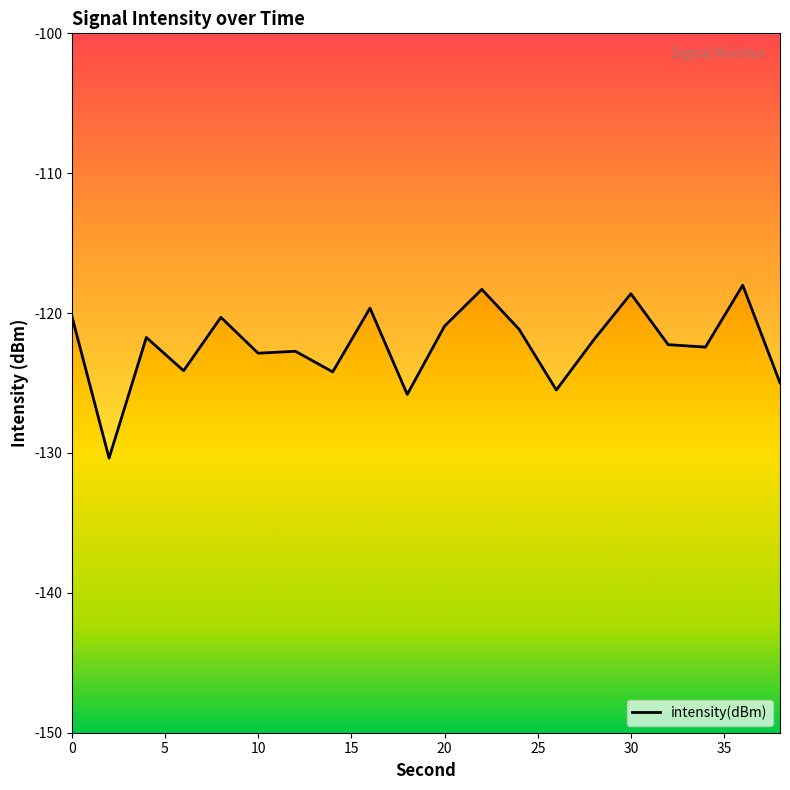

True or false: there are more than 0 points higher than both neighbors.

True